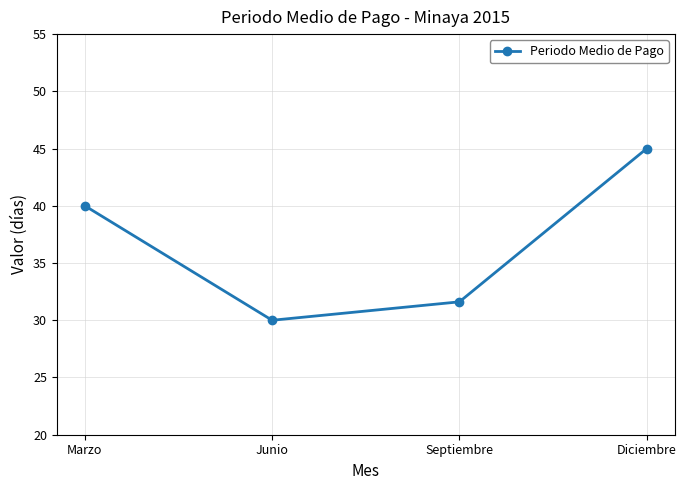

What is the average value?

36.7